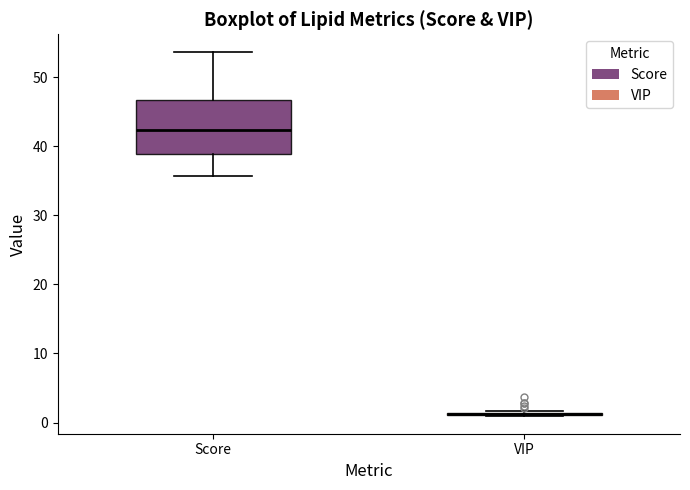

Comparing the boxes themselves (not the whiskers), which one is the tallest?

Score